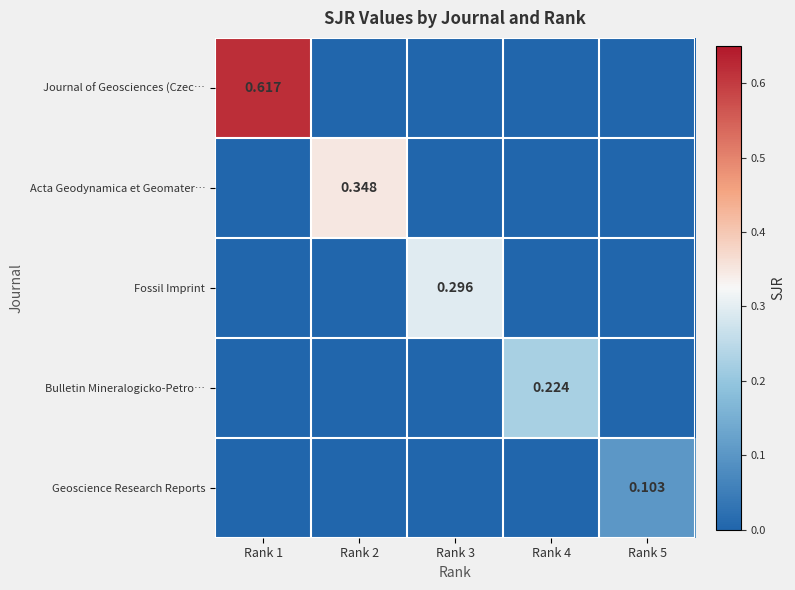

At which category is the sum across all series the highest?

Rank 1